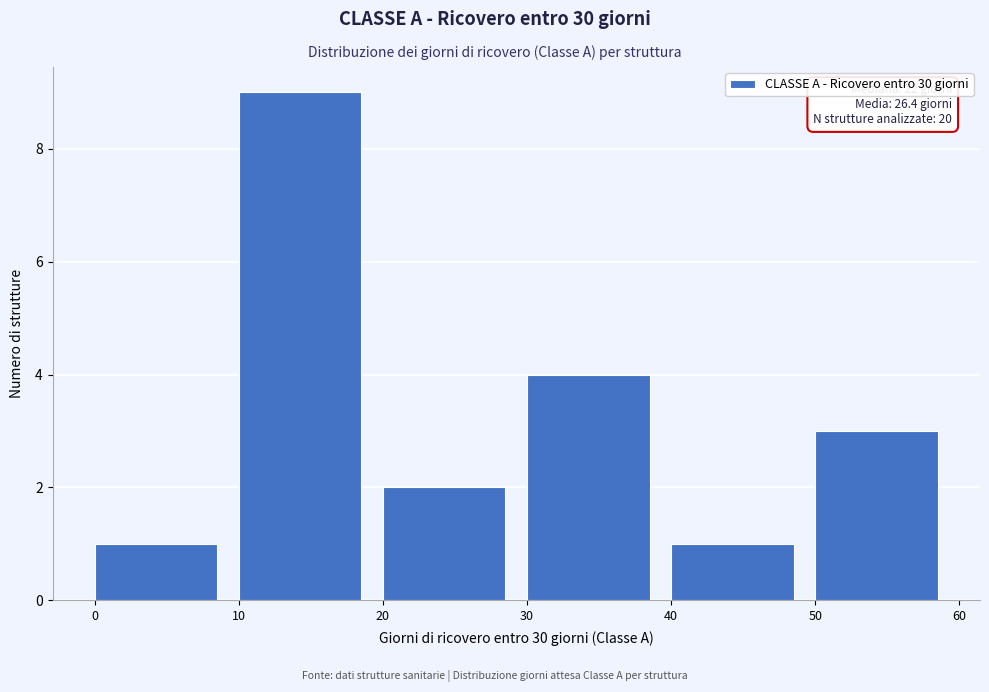

Which range on the x-axis has the tallest bar?

10 to 20